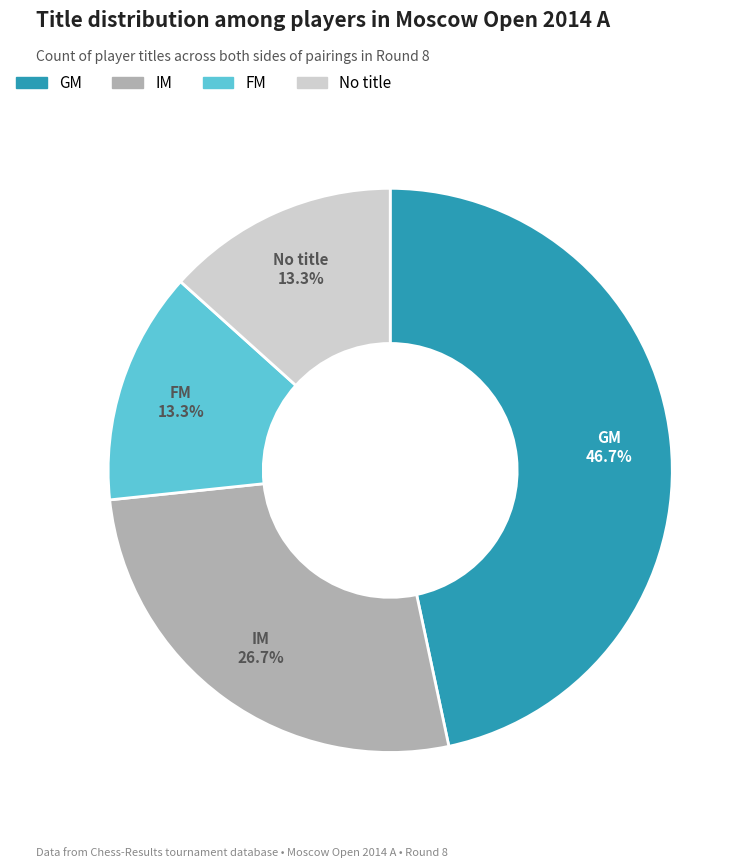

Is there a majority slice in this chart?

No